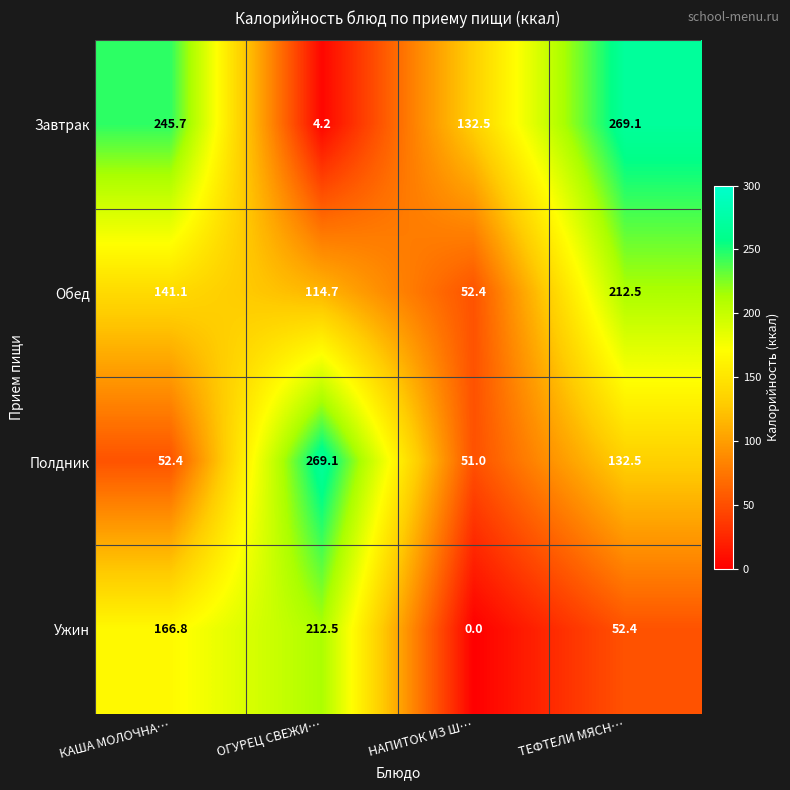

The value of Обед at КАША МОЛОЧНА… is 141.1. True or false?

True